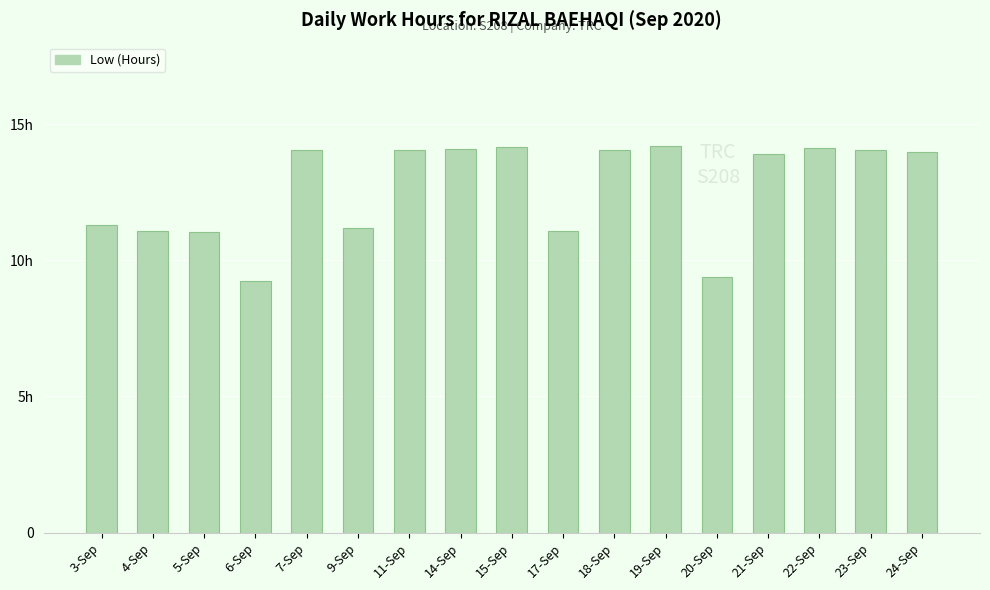

What is the ratio of the value at 20-Sep to the value at 4-Sep?

0.8